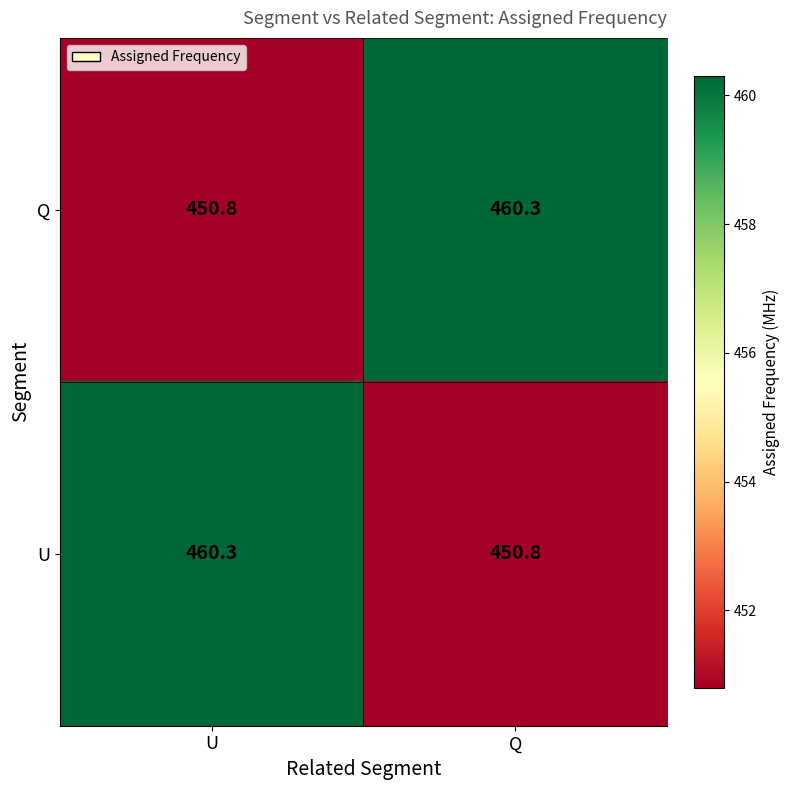

What is the difference between the highest and lowest values at U?

9.5